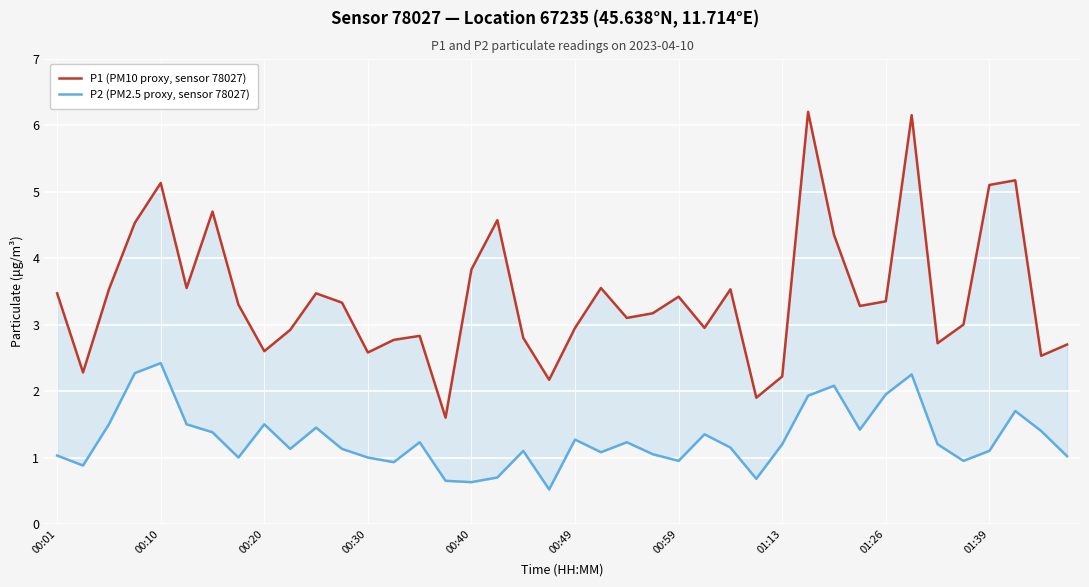

True or false: P1 (PM10 proxy, sensor 78027) and P2 (PM2.5 proxy, sensor 78027) cross at least once.

False